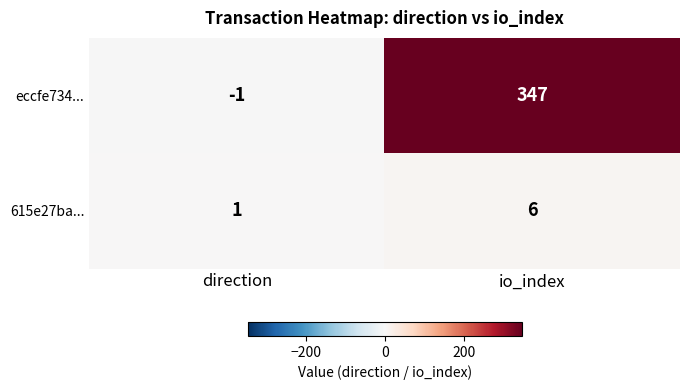

Reading left to right, transcribe all the data shown in this chart.

eccfe734...: direction=-1	io_index=347
615e27ba...: direction=1	io_index=6